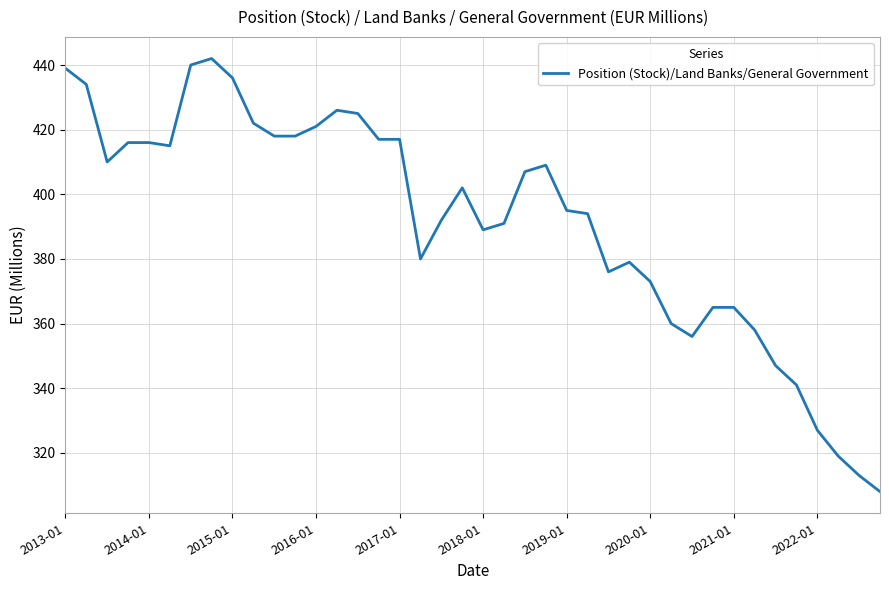

True or false: there are more than 0 points higher than both neighbors.

True